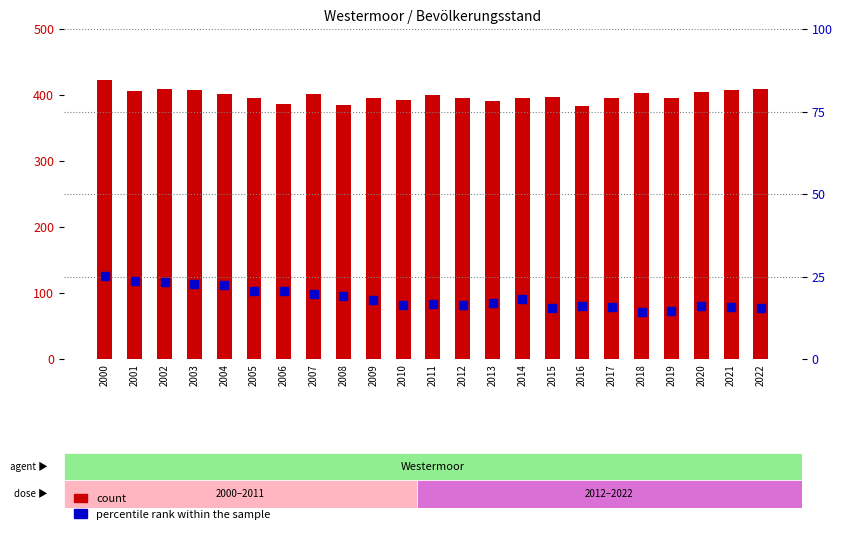

What is the maximum value shown in the chart?

423.0